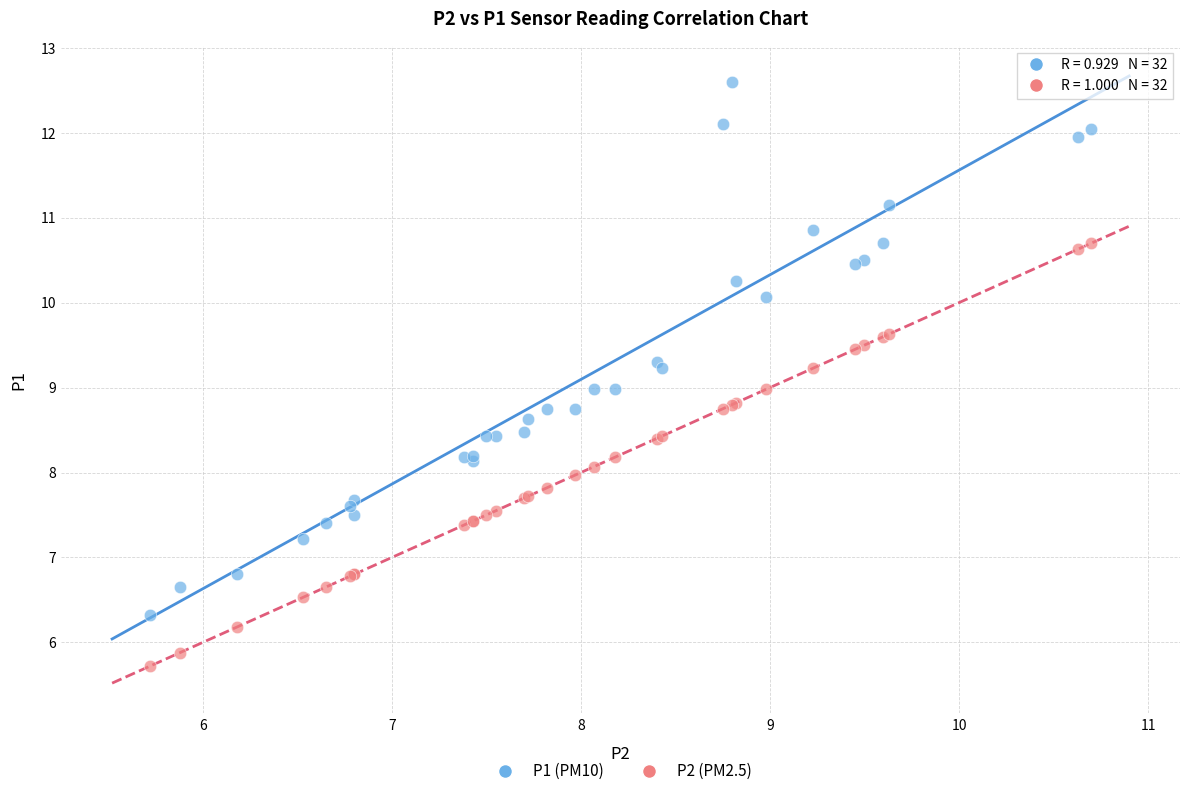

Which series contains the highest Y value?

P1 (PM10)